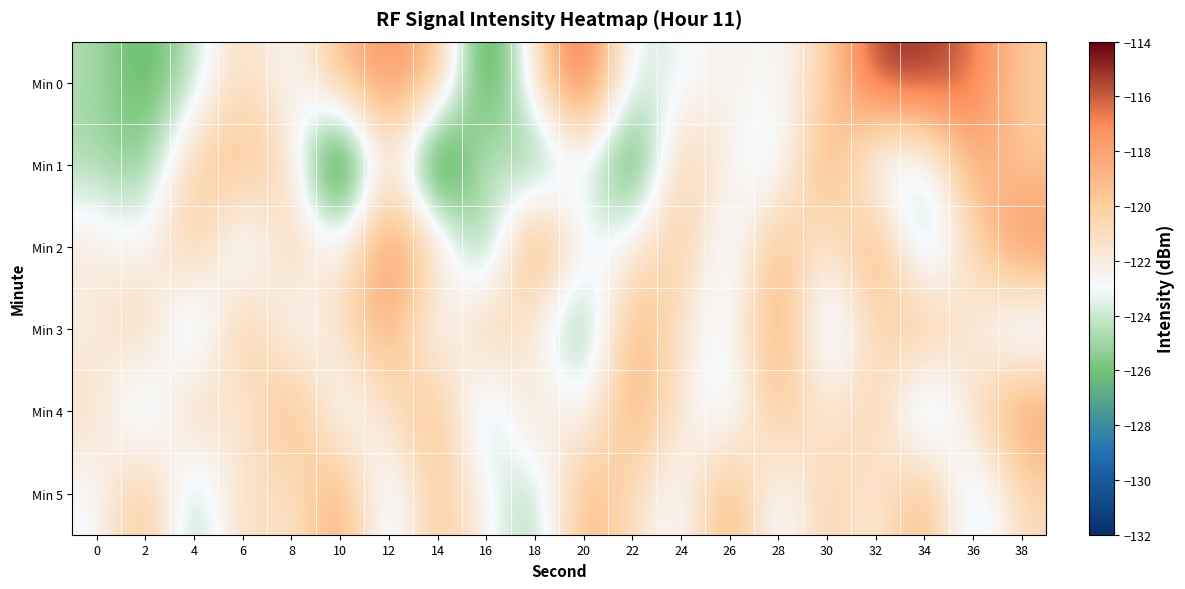

Which has a higher value, 6 or 30?

6